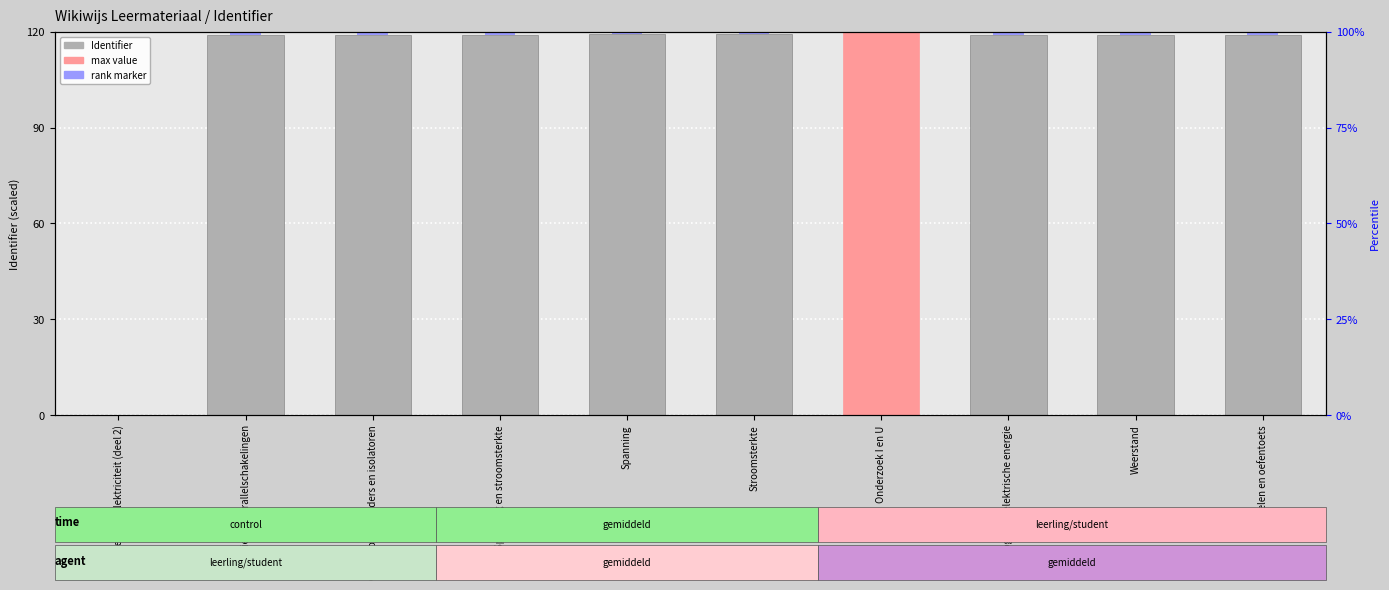

What is the change in value from Onderzoek geleiders en isolatoren to Onderzoek I en U?

+0.9